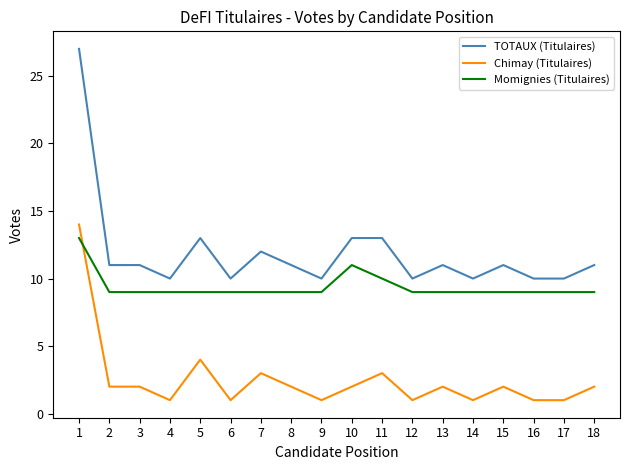

Is the value of Momignies (Titulaires) at 11 greater than the value of TOTAUX (Titulaires) at 18?

No